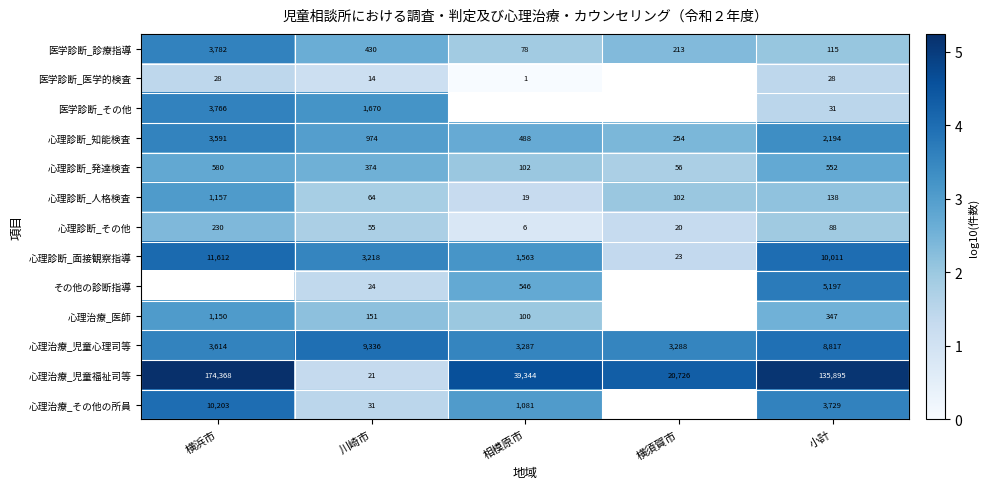

Which category has the highest value in the 心理診断_面接観察指導 series?

横浜市